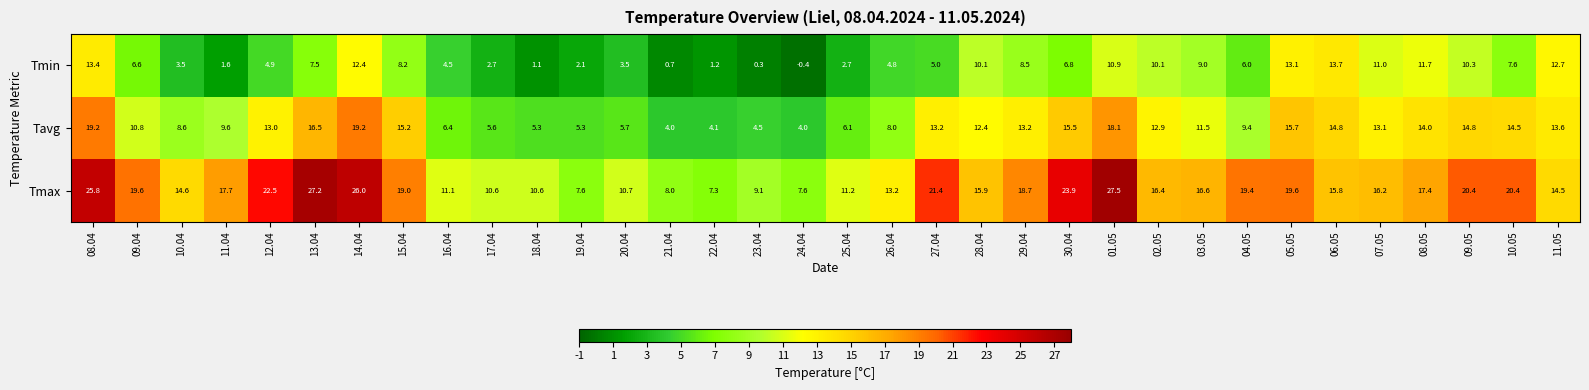

At how many categories does at least one series exceed 1?

34